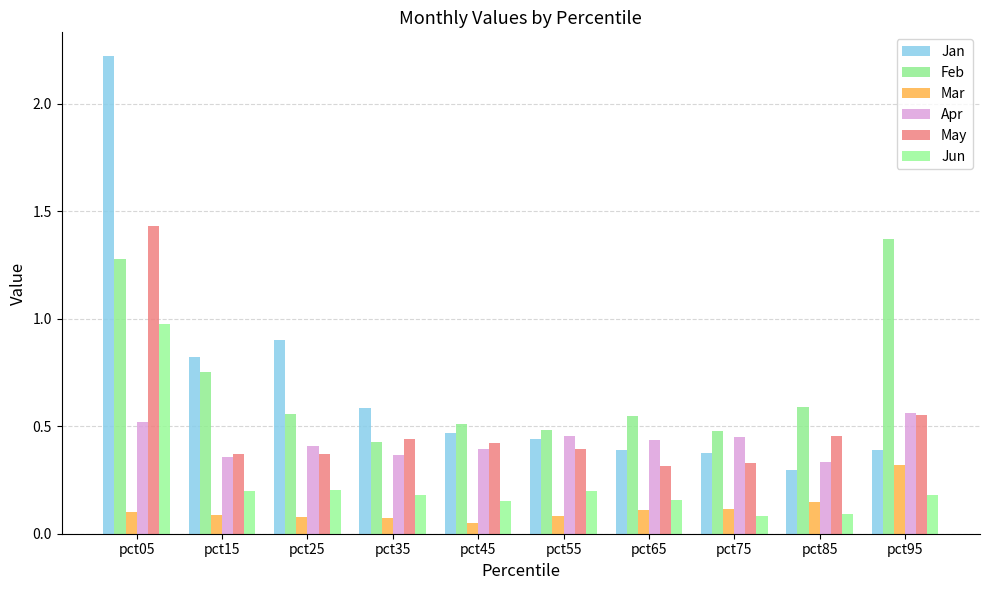

What is the difference between the second highest and minimum values in the Jan series?

0.6